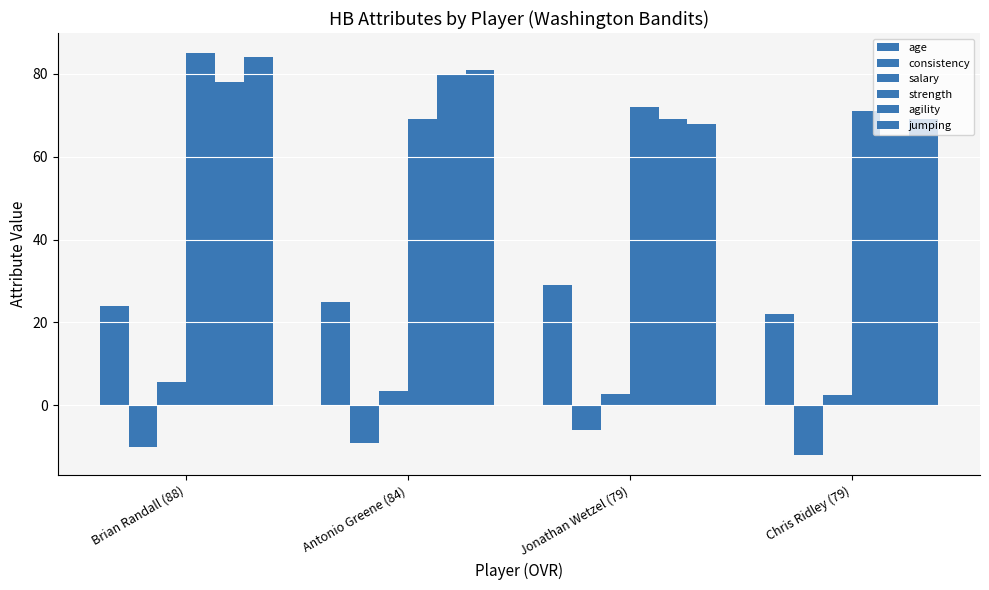

How many data points in consistency are above -9?

1